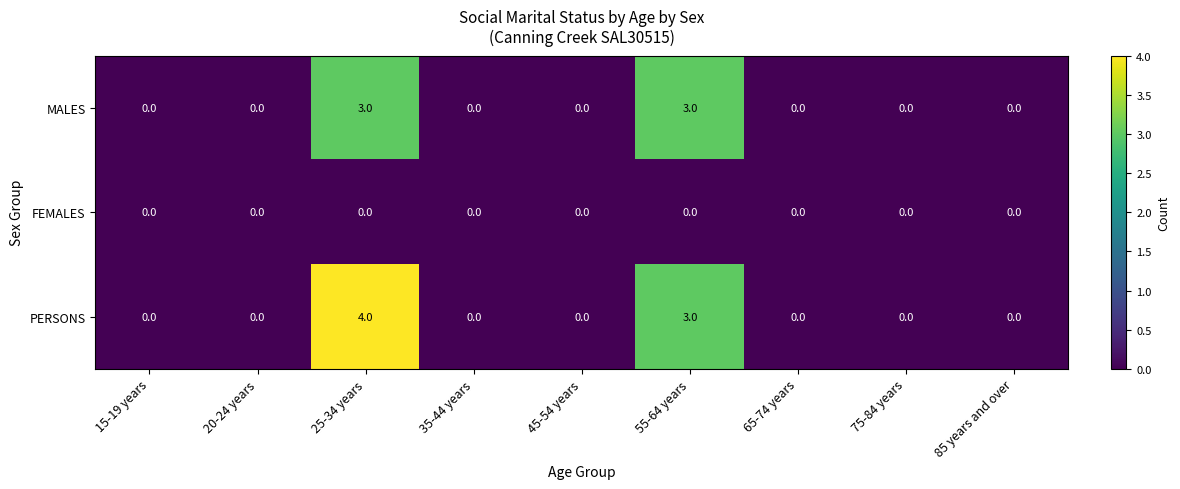

What is the difference between the MALES values at 35-44 years and 25-34 years?

3